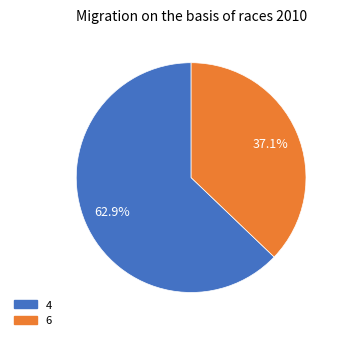

Do 4 and 6 together represent more than half of the pie?

Yes